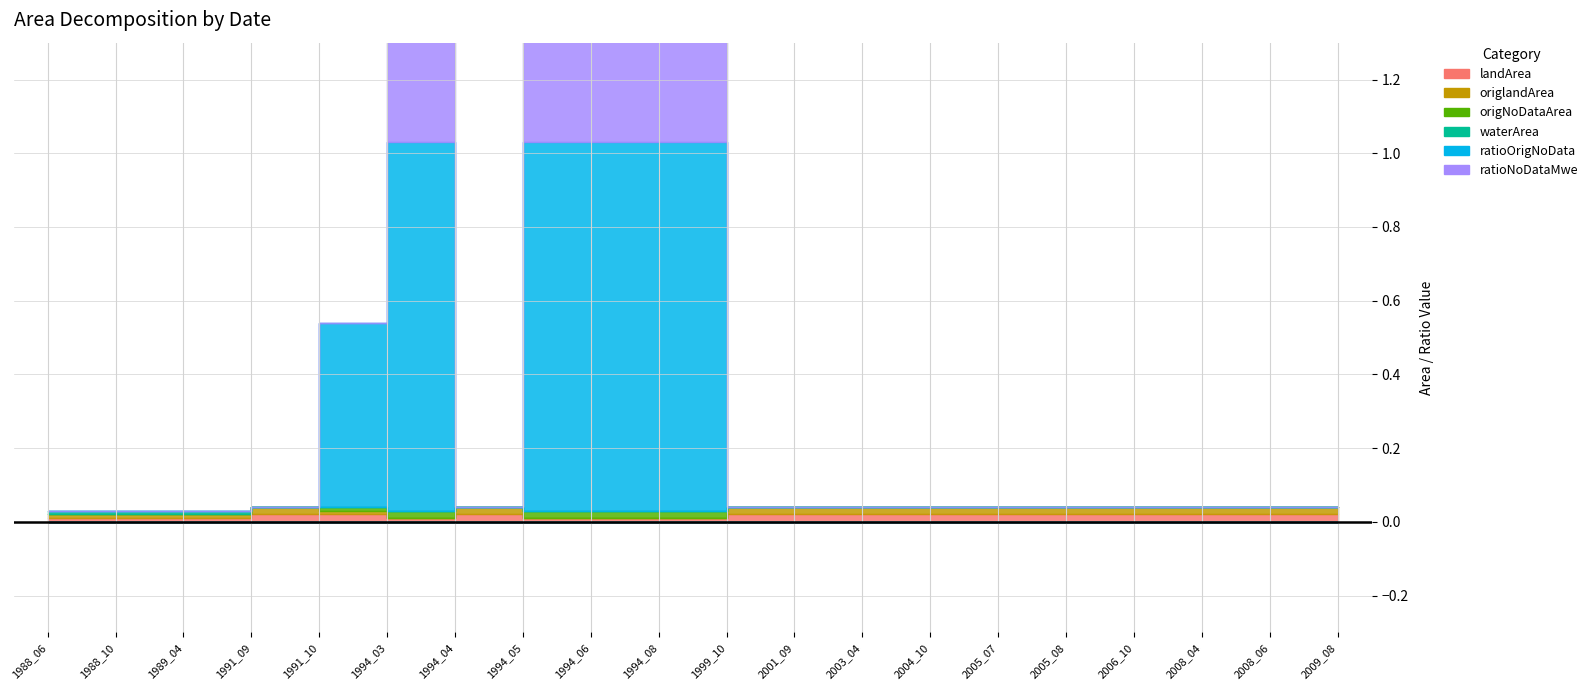

What is the difference between the second highest and minimum values in the ratioNoDataMwe series?

0.5